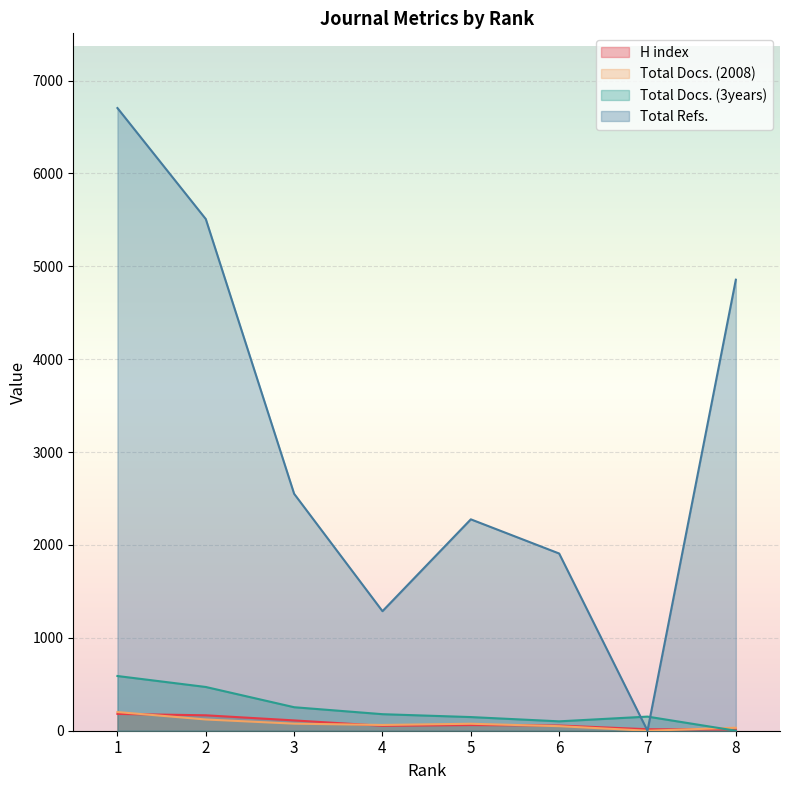

What is the difference between the H index values at 3 and 4?

58